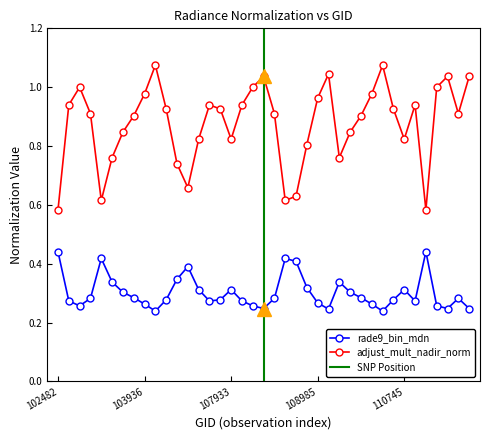

What is the value of the adjust_mult_nadir_norm point at the 28th from the left?

0.8